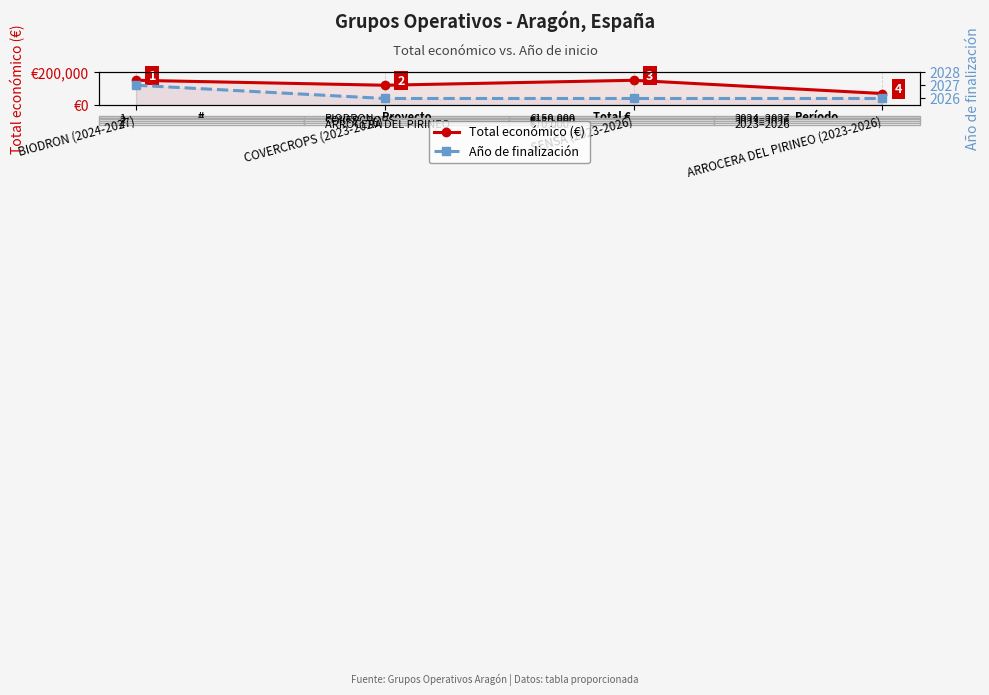

At which category is the sum across all series the highest?

BIODRON (2024-2027)